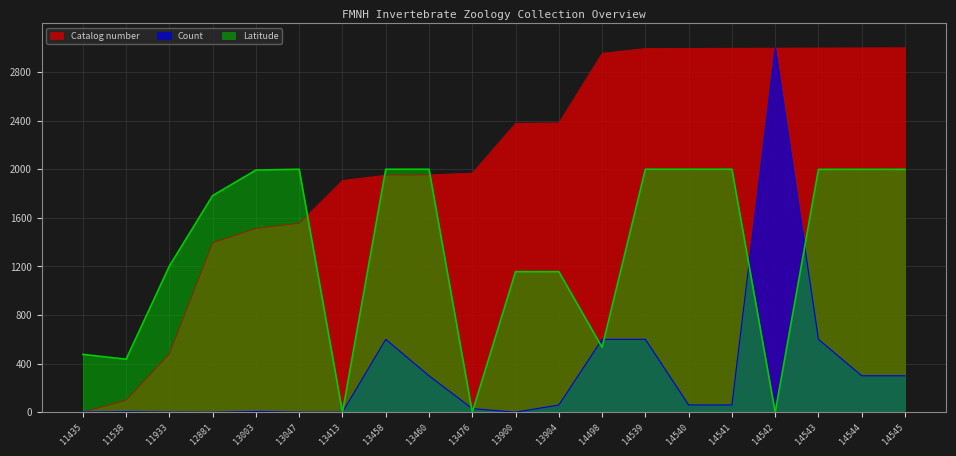

Reading right to left, transcribe all the data shown in this chart.

Catalog number: 3000.0	2999.0	2998.1	2997.1	2996.1	2995.2	2994.2	2954.7	2381.7	2377.8	1968.8	1953.4	1951.4	1908.0	1555.0	1512.5	1394.9	480.4	99.4	0.0
Count: 300.0	300.0	600.0	3000.0	60.0	60.0	600.0	600.0	59.4	0.6	30.0	300.0	600.0	0.6	0.6	6.6	0.6	1.2	4.8	1.8
Latitude: 1999.0	1999.2	1999.0	0.0	2000.0	2000.0	2000.0	534.4	1156.9	1156.9	0.0	2000.0	2000.0	0.0	2000.0	1993.2	1783.3	1203.0	436.4	476.2